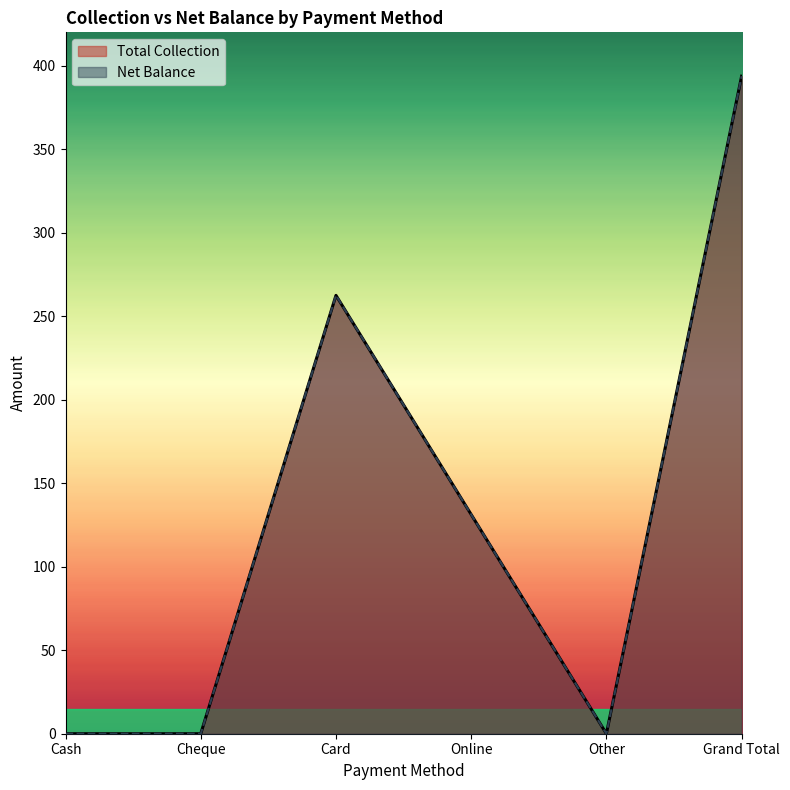

The value of Total Collection at Online is 131.2. True or false?

True